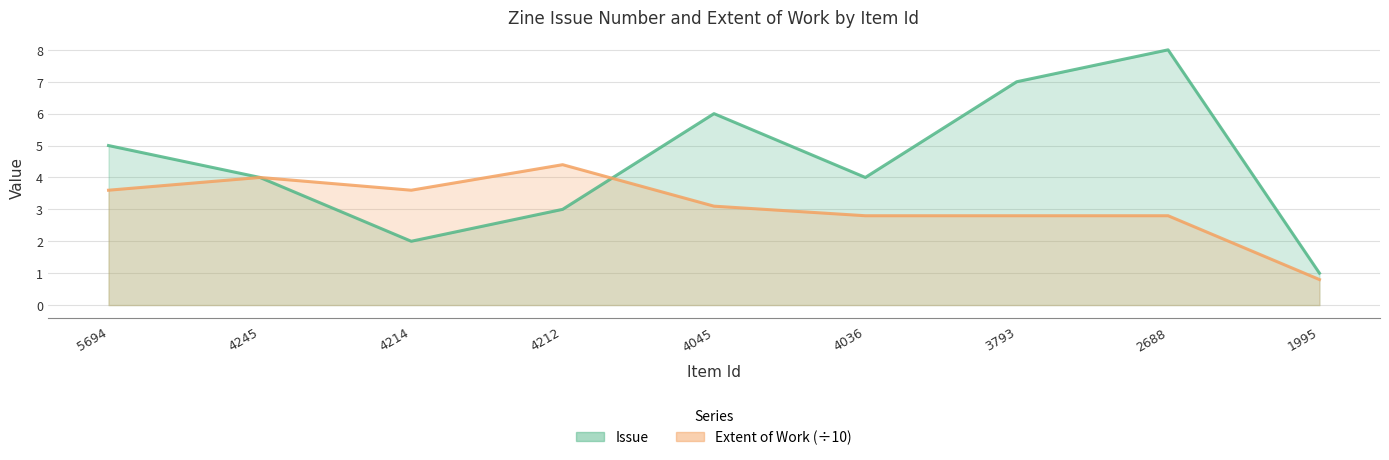

At which label does Extent of Work (÷10) reach its peak?

4212